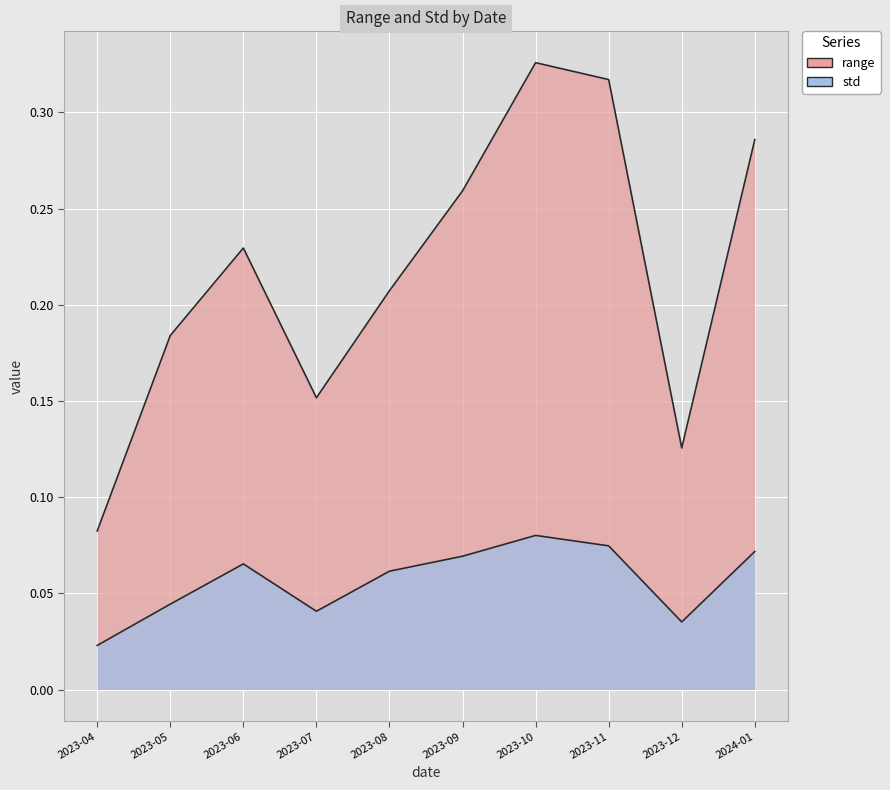

Reading left to right, what are all the values shown in this chart?

range: 0.1	0.2	0.2	0.2	0.2	0.3	0.3	0.3	0.1	0.3
std: 0.0	0.0	0.1	0.0	0.1	0.1	0.1	0.1	0.0	0.1